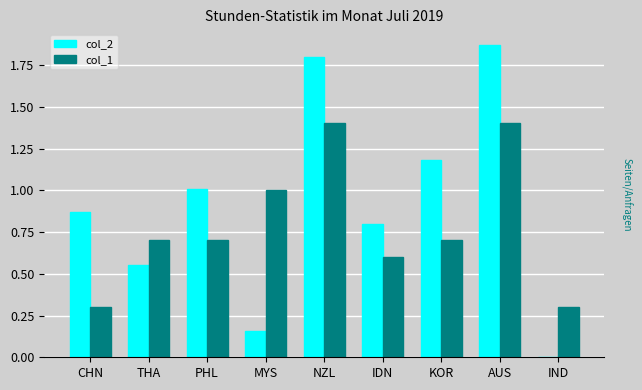

True or false: col_1 has a value of 0.7 at KOR.

True